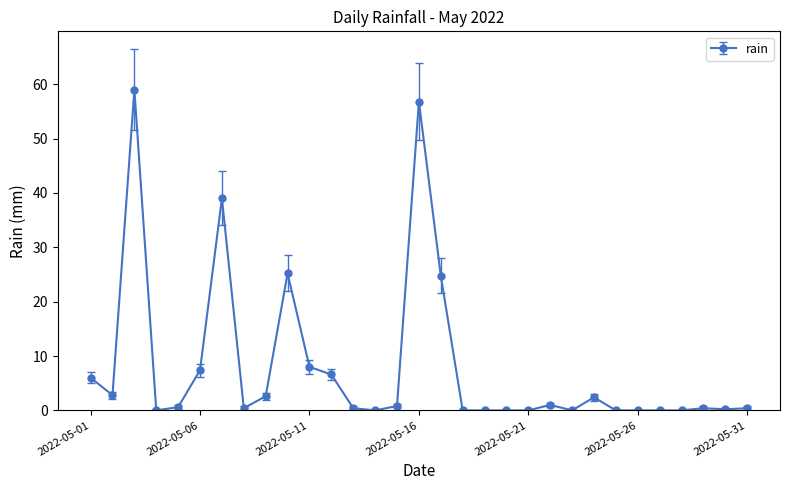

True or false: the data has more than 1 interior local peaks.

True